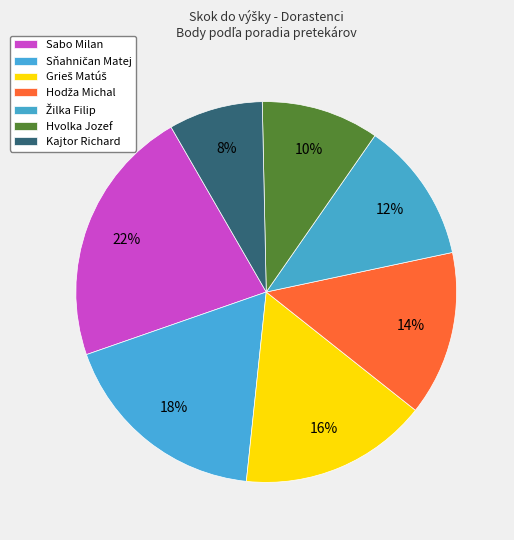

To the nearest percent, what portion does Hvolka Jozef represent?

10%